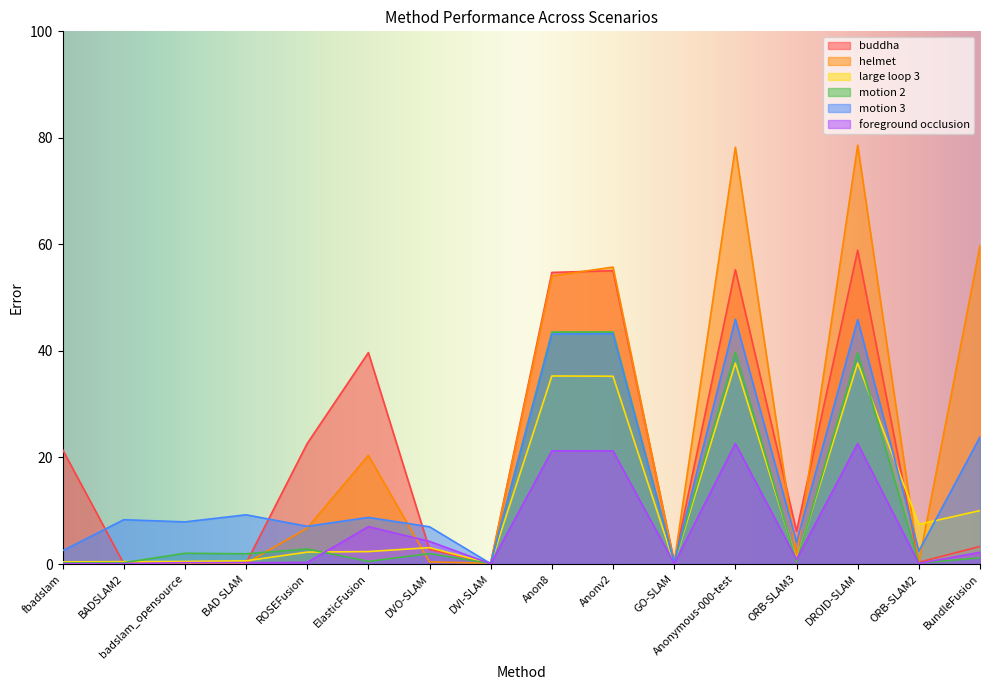

Read the foreground occlusion value at ORB-SLAM3.

0.9